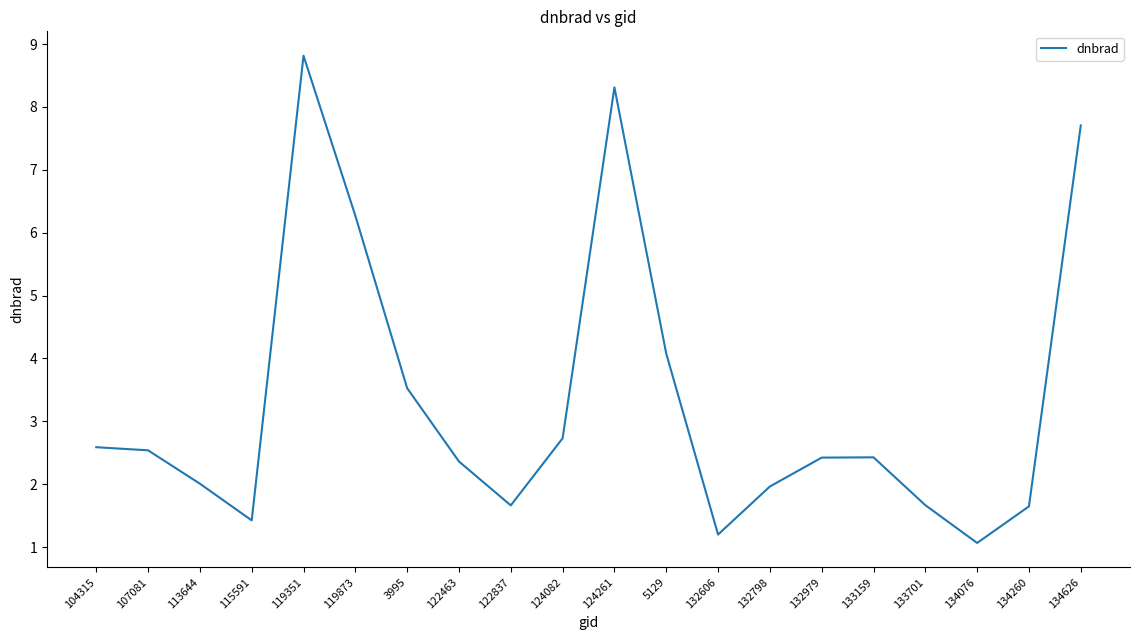

What is the difference between the maximum and minimum values?

7.7